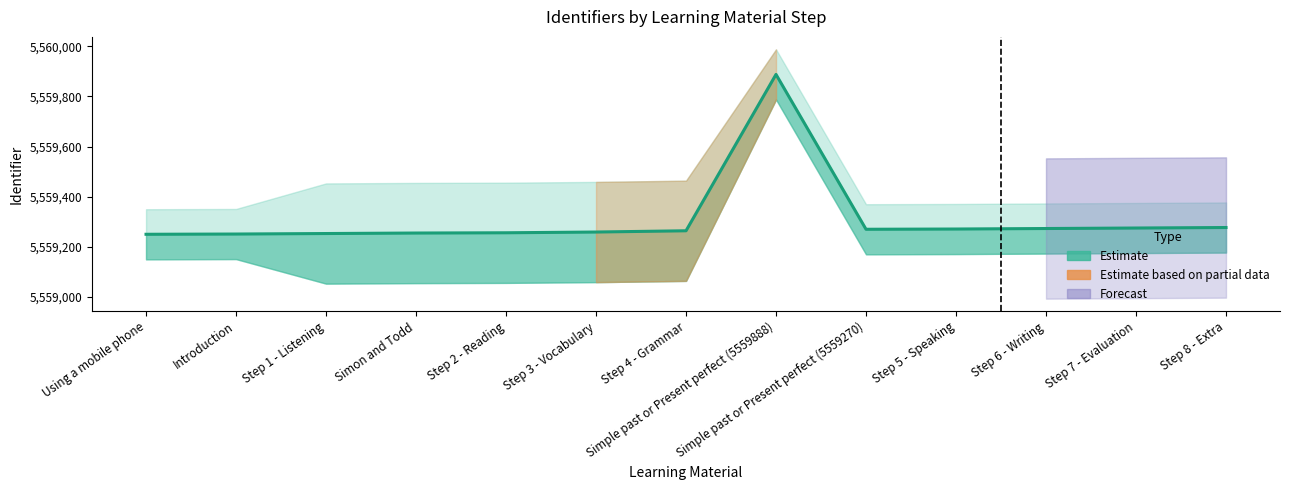

List the labels in order of value, largest first.

Simple past or Present perfect (5559888), Step 8 - Extra, Step 7 - Evaluation, Step 6 - Writing, Step 5 - Speaking, Simple past or Present perfect (5559270), Step 4 - Grammar, Step 3 - Vocabulary, Step 2 - Reading, Simon and Todd, Step 1 - Listening, Introduction, Using a mobile phone